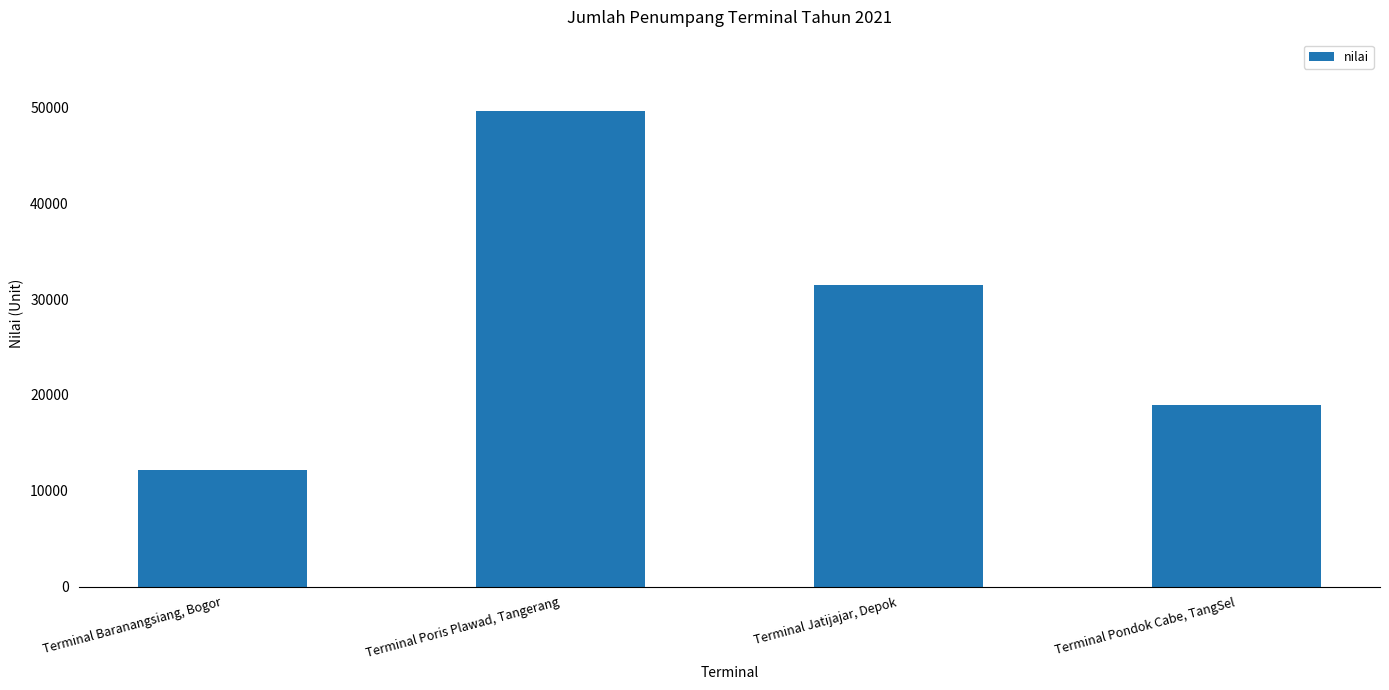

Rank the categories by value from lowest to highest.

Terminal Baranangsiang, Bogor, Terminal Pondok Cabe, TangSel, Terminal Jatijajar, Depok, Terminal Poris Plawad, Tangerang